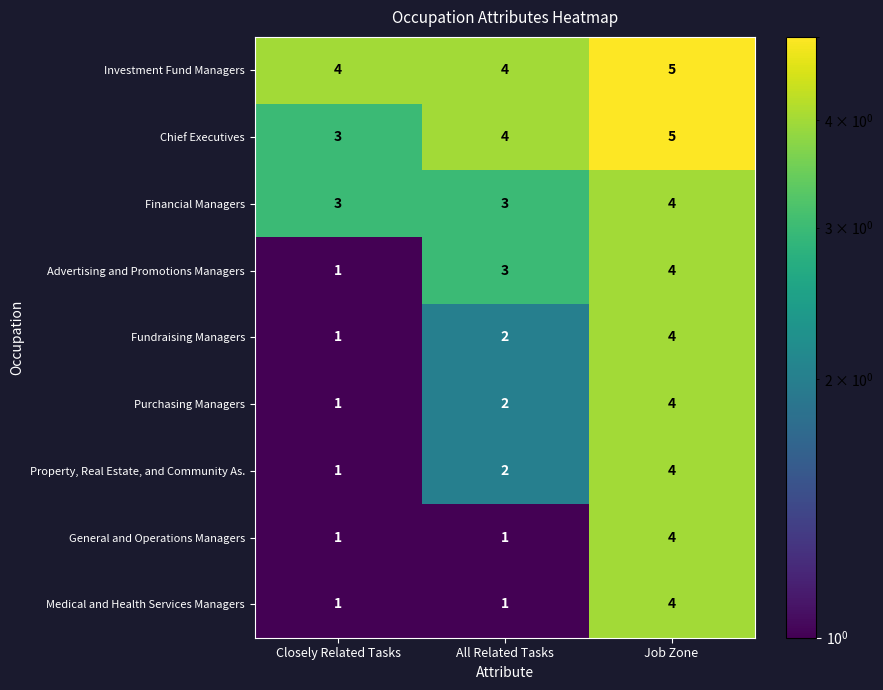

Which series has the largest total across all categories?

Investment Fund Managers